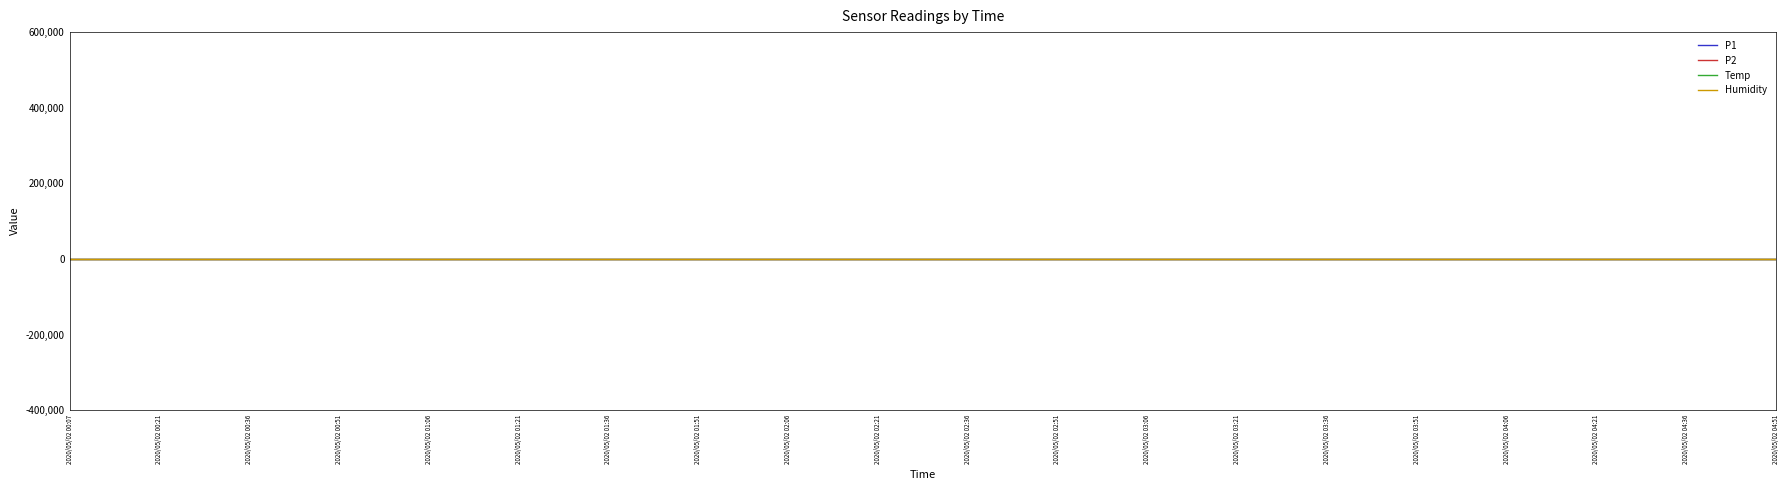

Rank the categories by Humidity value from lowest to highest.

2020/05/02 00:07, 2020/05/02 00:21, 2020/05/02 00:36, 2020/05/02 00:51, 2020/05/02 01:06, 2020/05/02 01:21, 2020/05/02 01:36, 2020/05/02 01:51, 2020/05/02 02:06, 2020/05/02 02:21, 2020/05/02 02:36, 2020/05/02 02:51, 2020/05/02 03:06, 2020/05/02 03:21, 2020/05/02 03:36, 2020/05/02 03:51, 2020/05/02 04:06, 2020/05/02 04:21, 2020/05/02 04:36, 2020/05/02 04:51